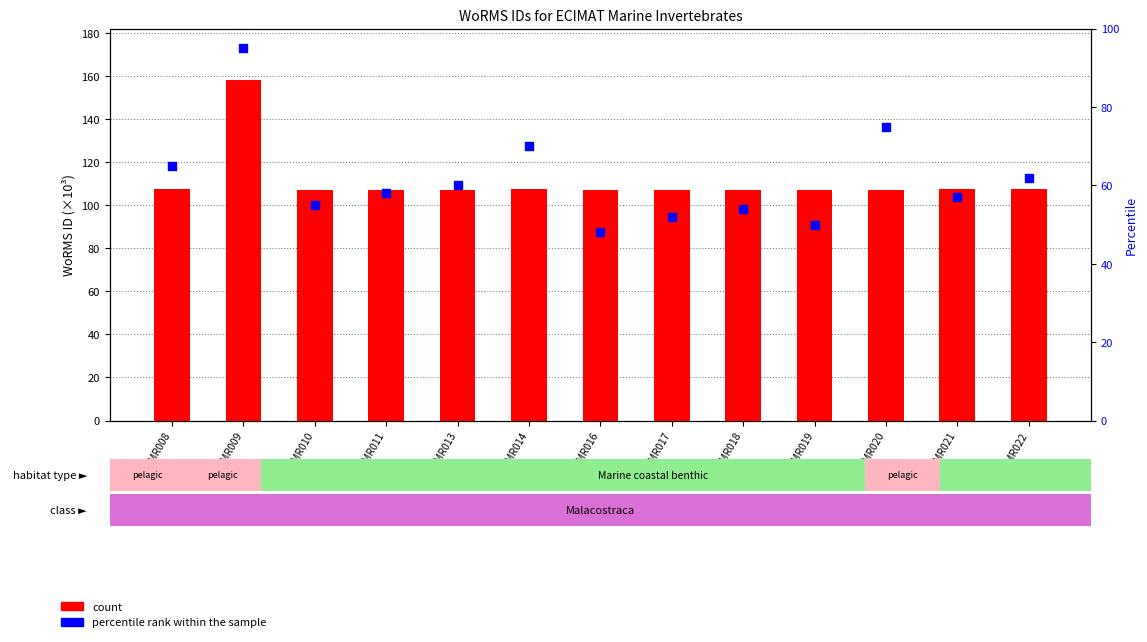

Which series contains the highest Y value?

count